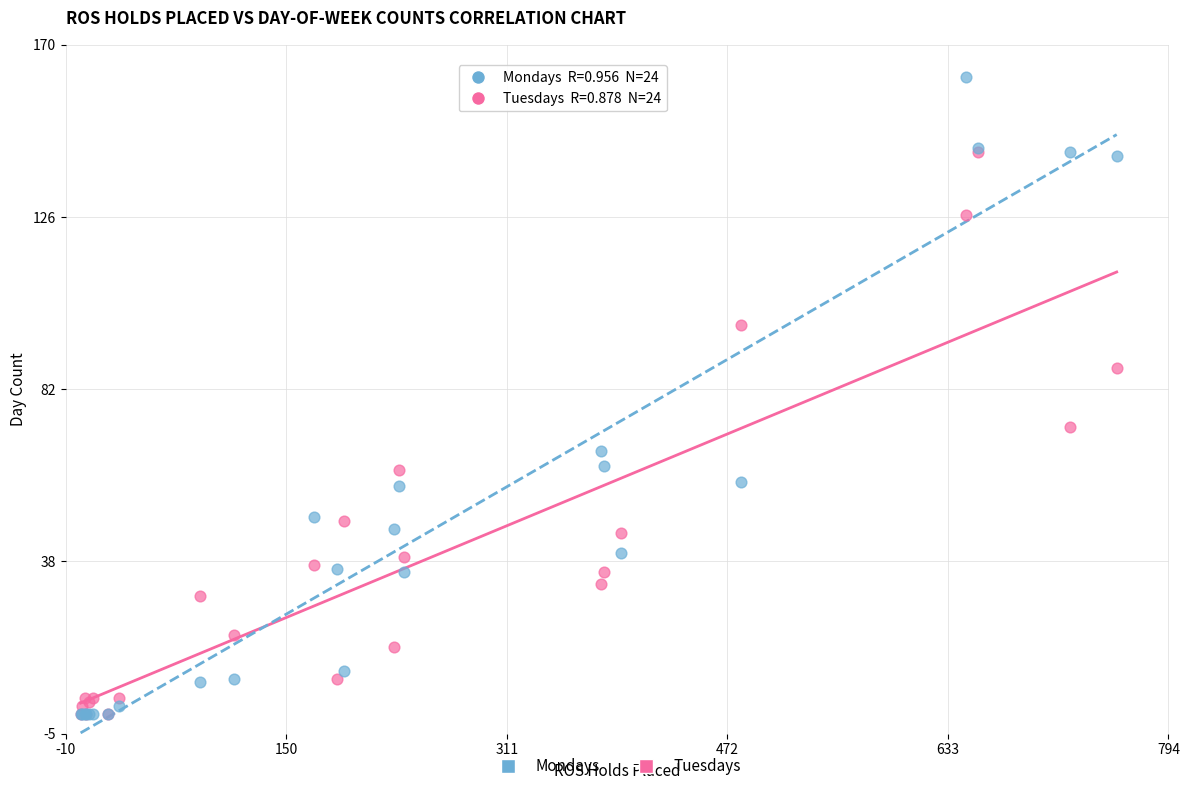

In the Tuesdays series, what Y value is closest to 71?

73